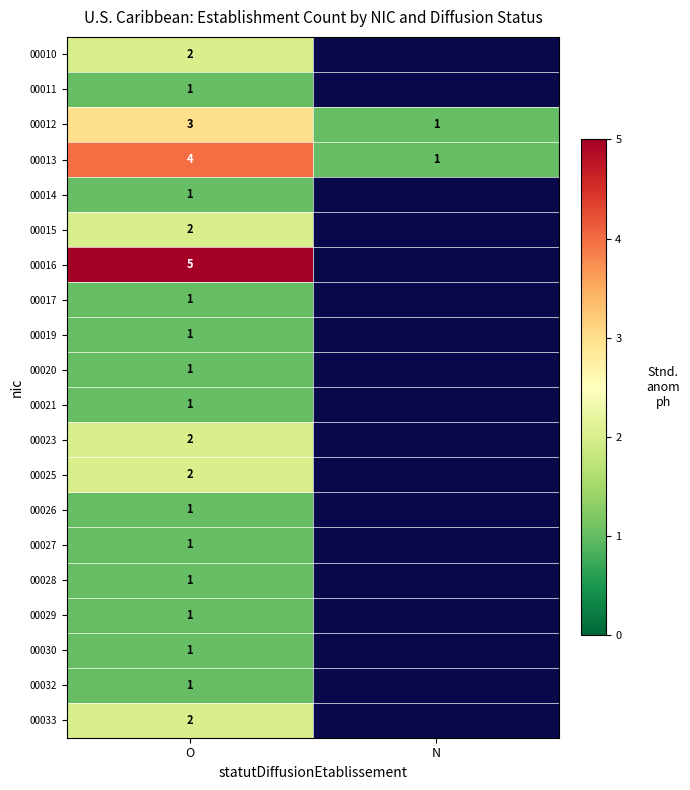

How many values in the 00012 series are below 3?

1